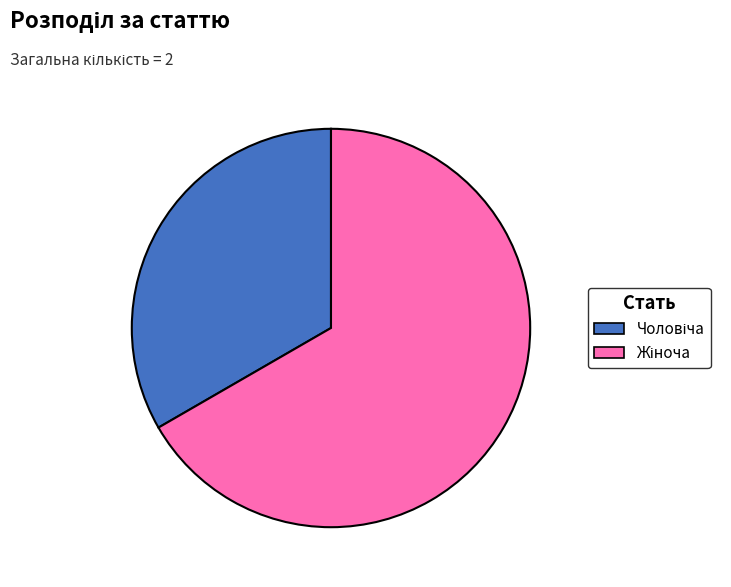

Does any single category account for the majority?

Yes